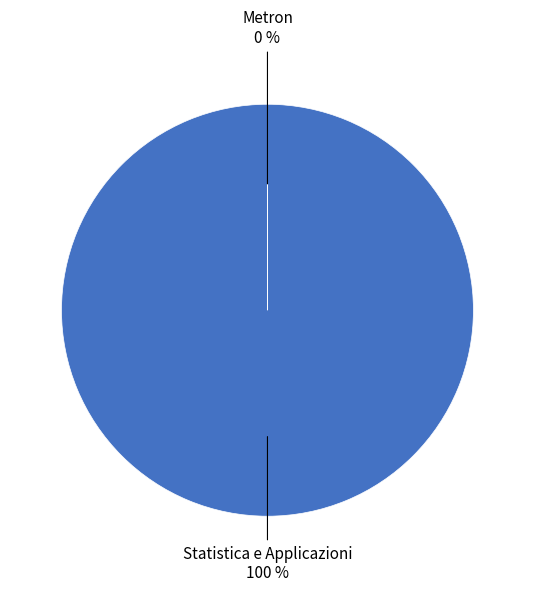

To the nearest percent, what portion does Statistica e Applicazioni represent?

100%